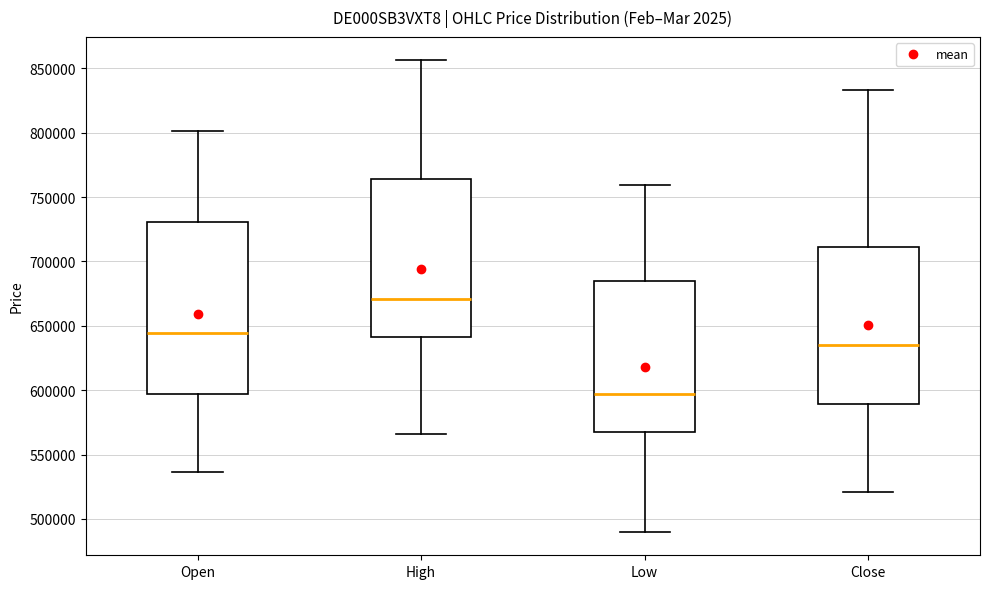

Which box is the tallest, from its lower edge to its upper edge?

Open